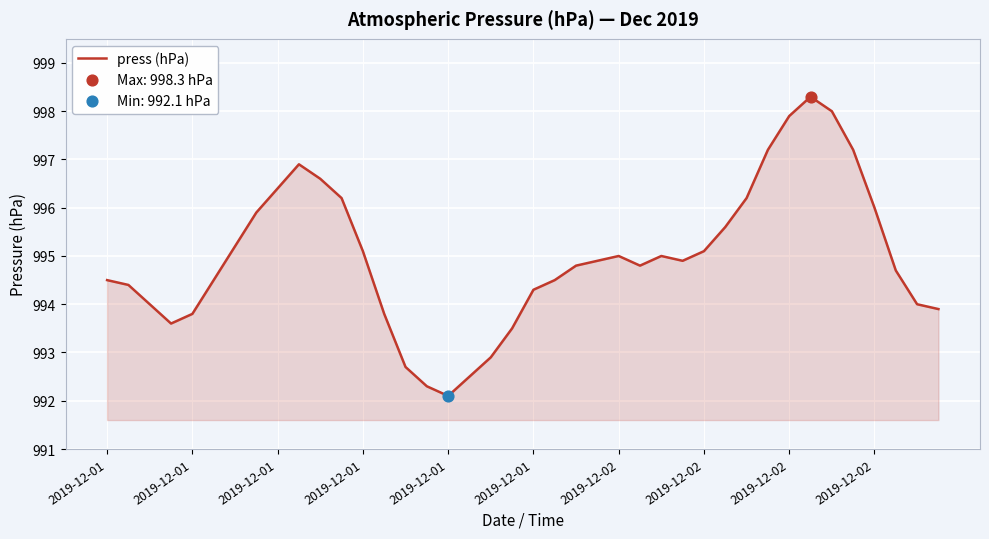

What is the difference between the maximum and minimum values?

6.2